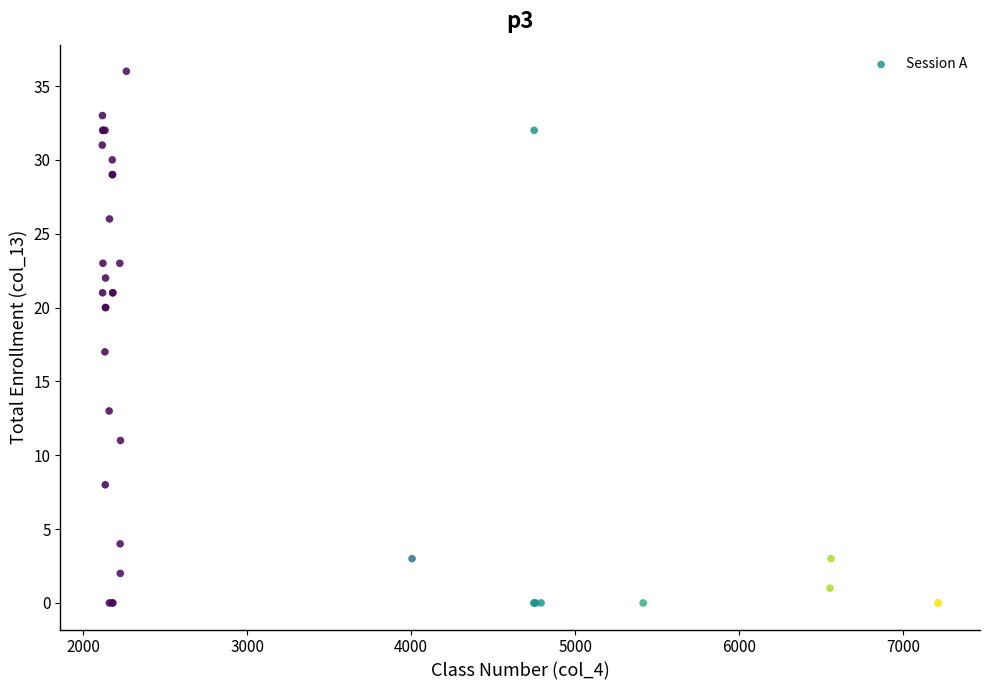

What Y value in the scatter plot is closest to 18?

17